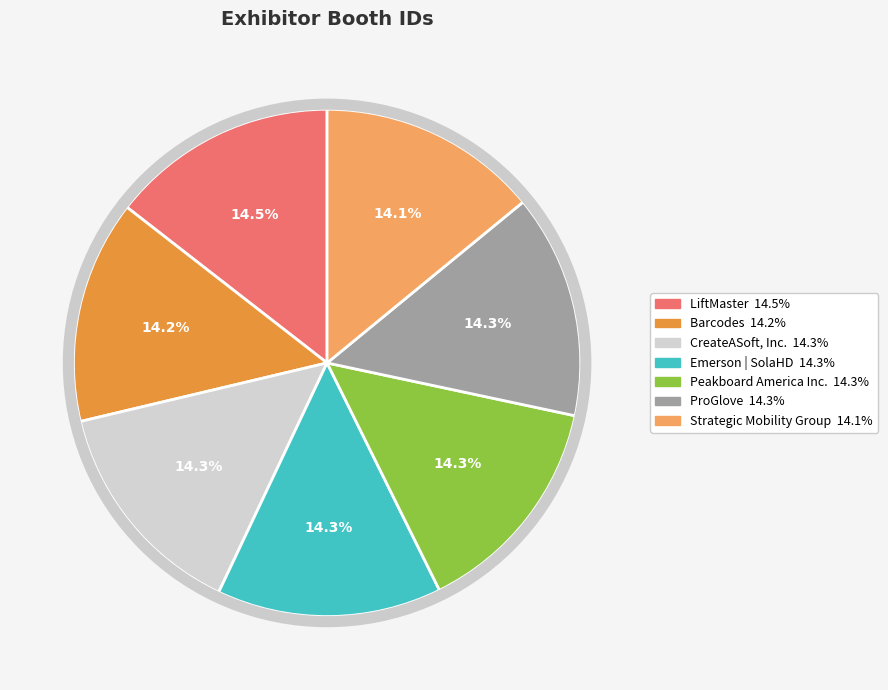

Is there a majority slice in this chart?

No